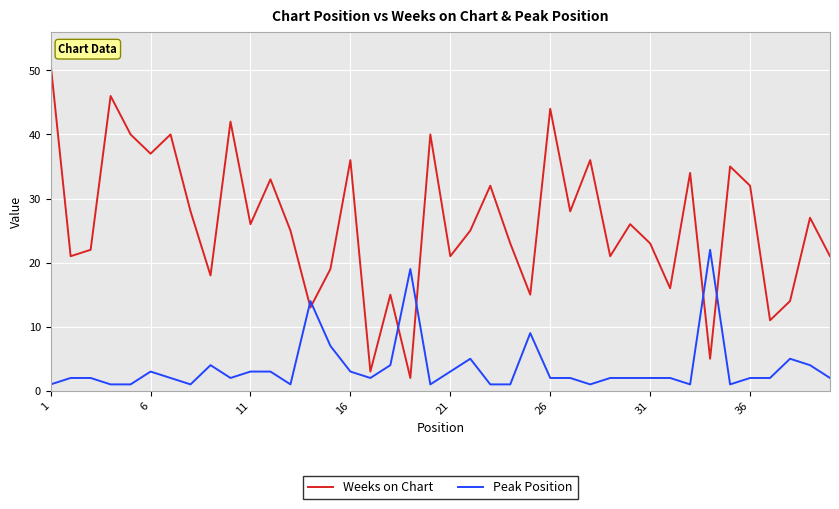

Which series has the largest total across all categories?

Weeks on Chart